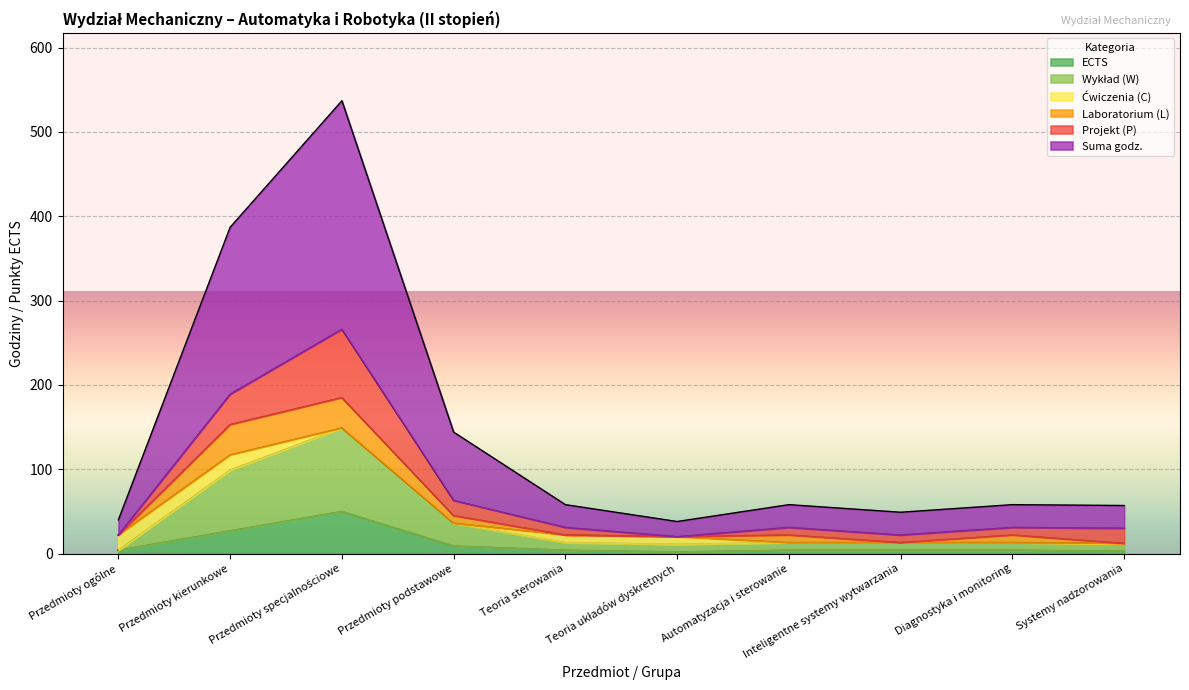

What is the average value of the ECTS series?

11